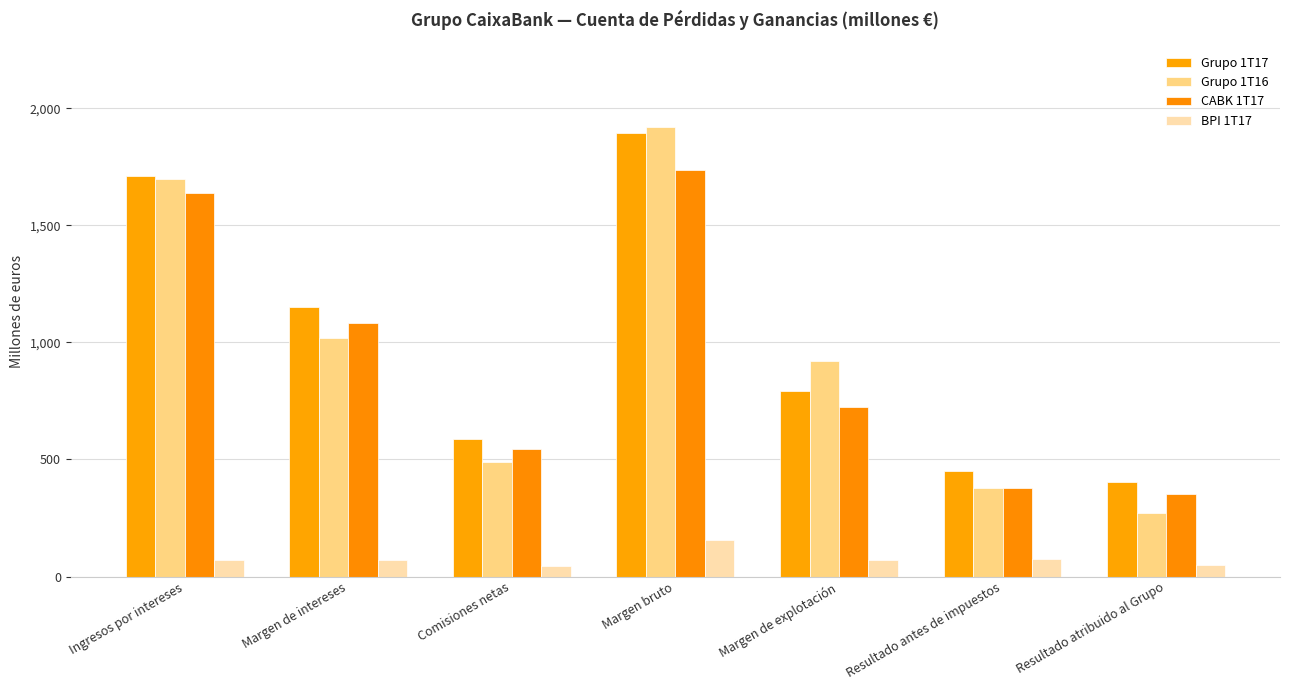

What is the sum of the BPI 1T17 values at Margen bruto and Margen de explotación?

226